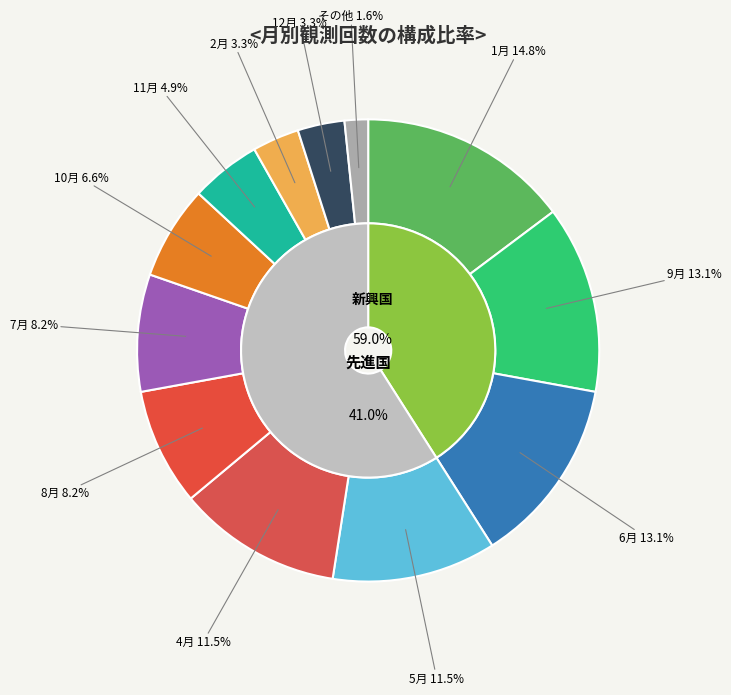

Which has a higher value, 06 or 07?

06